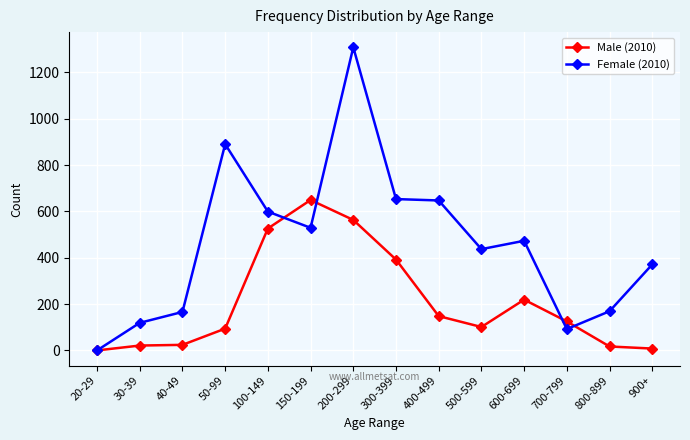

What is the sum of all Female (2010) values?

6453